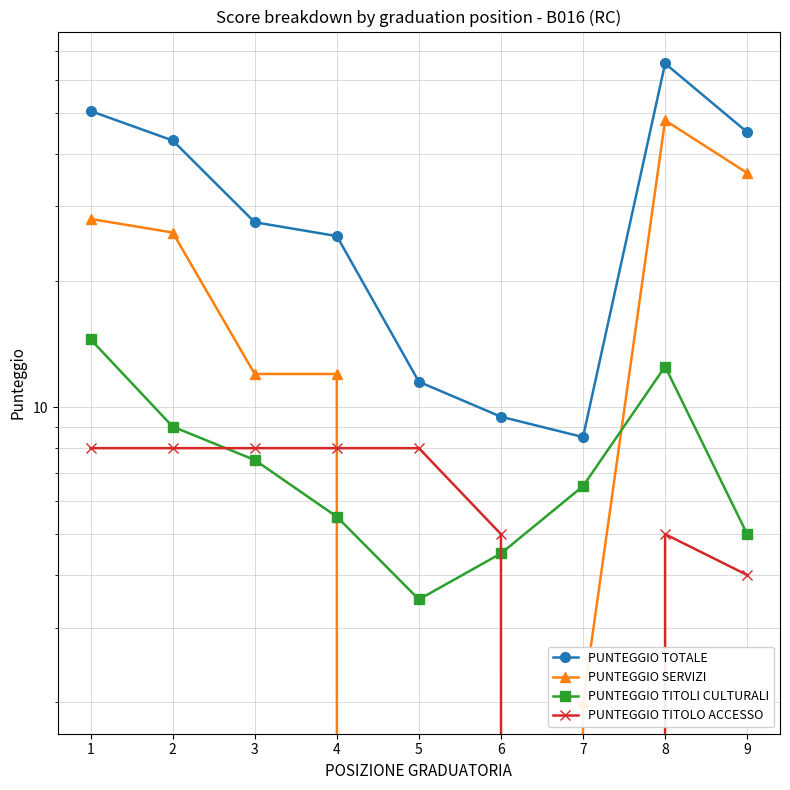

What is the maximum value shown in the chart?

65.5